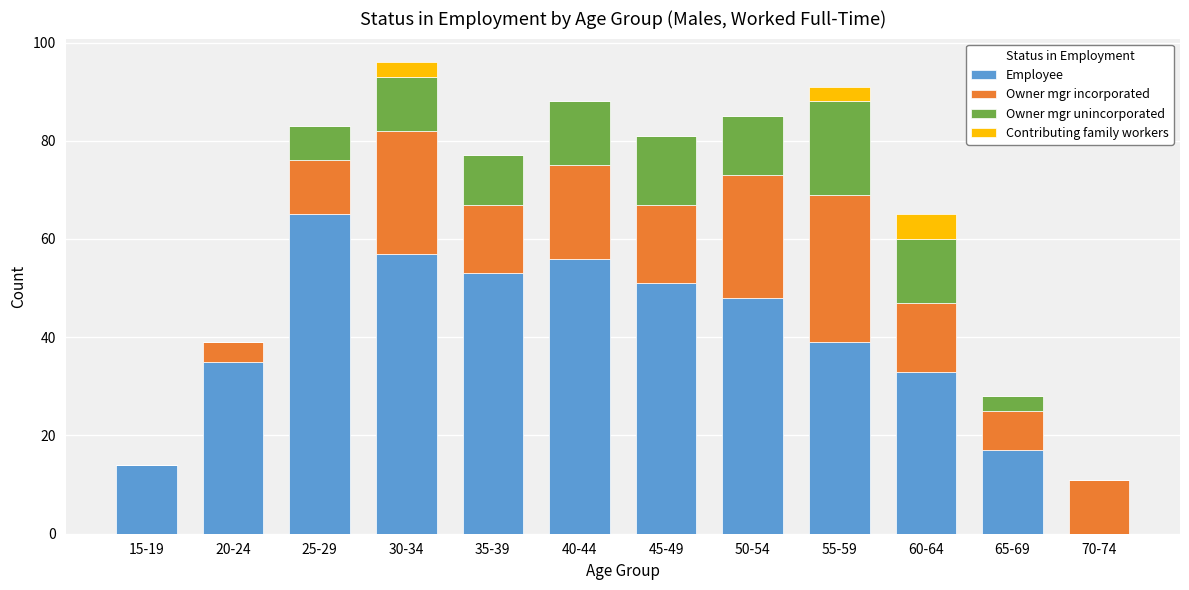

How many data points does each series have?

12